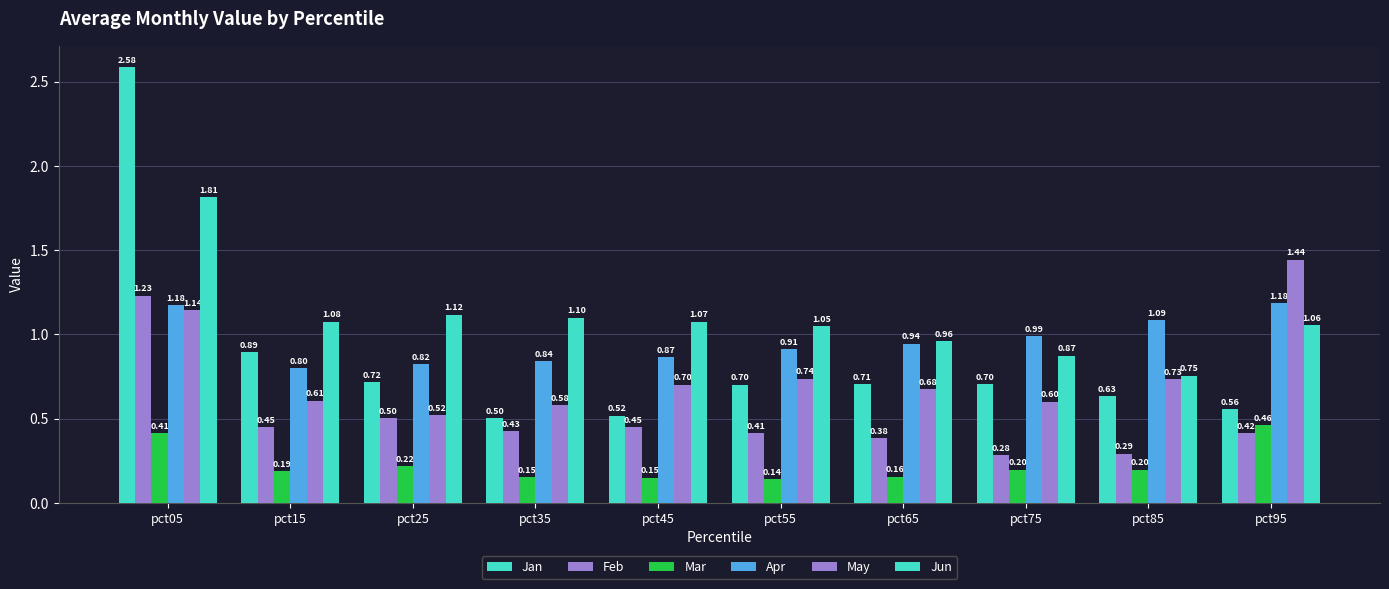

The value of Apr at pct45 is 0.9. True or false?

True